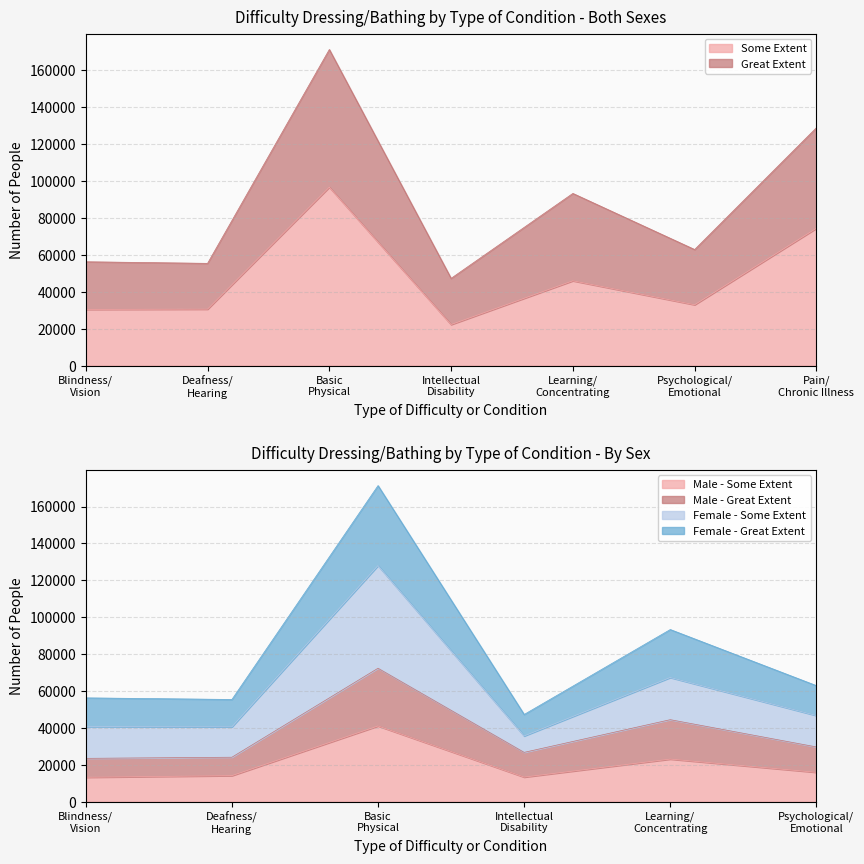

How many lines are shown in the chart?

6